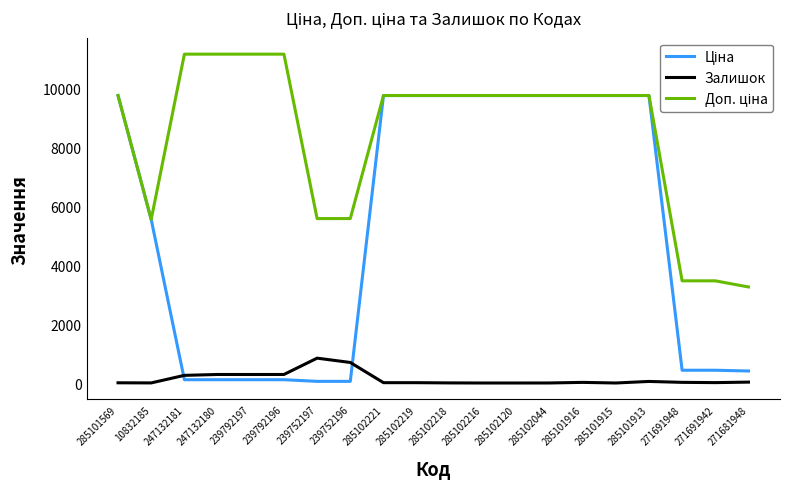

True or false: Залишок has a value of 0.0 at 285102120.

True